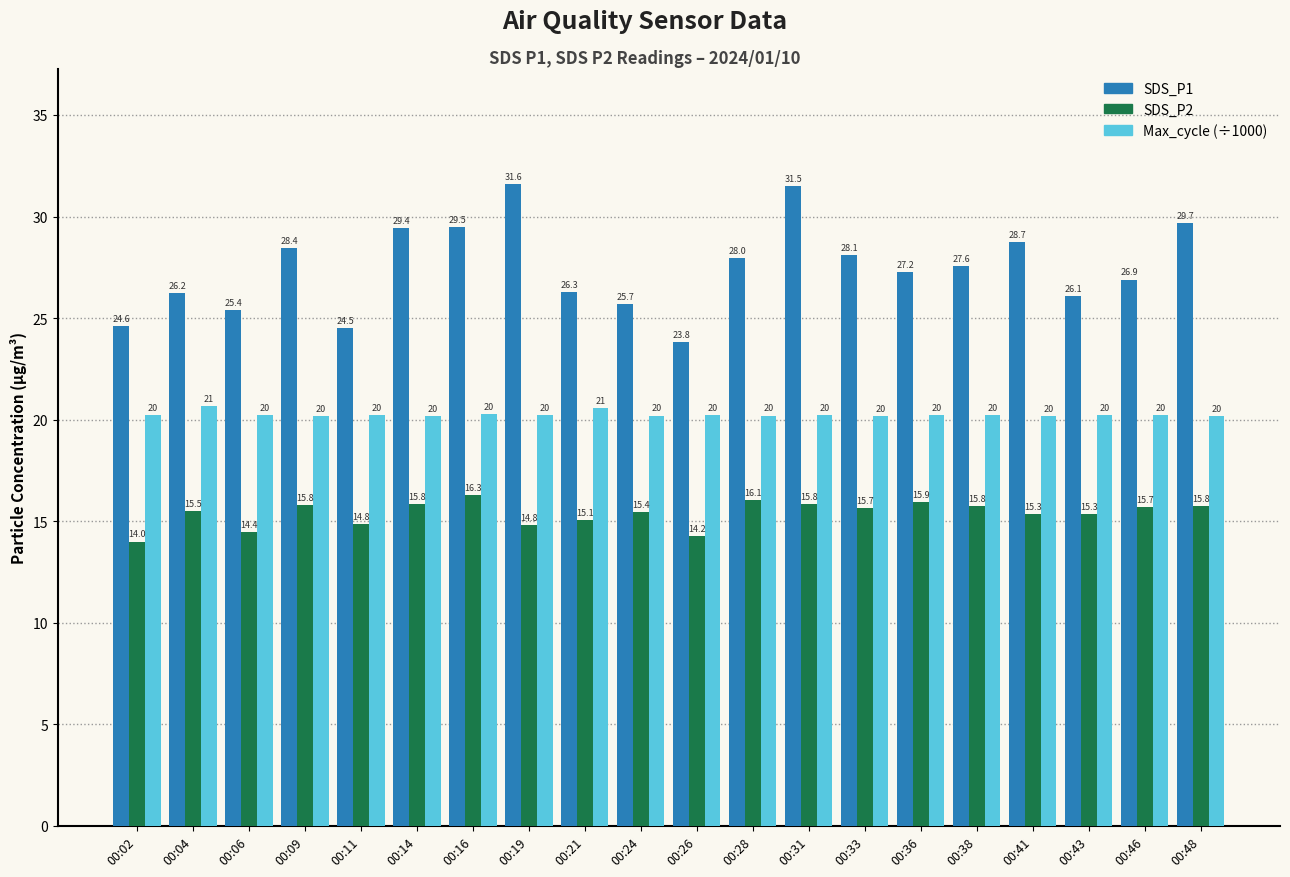

How many bars are there in total?

60